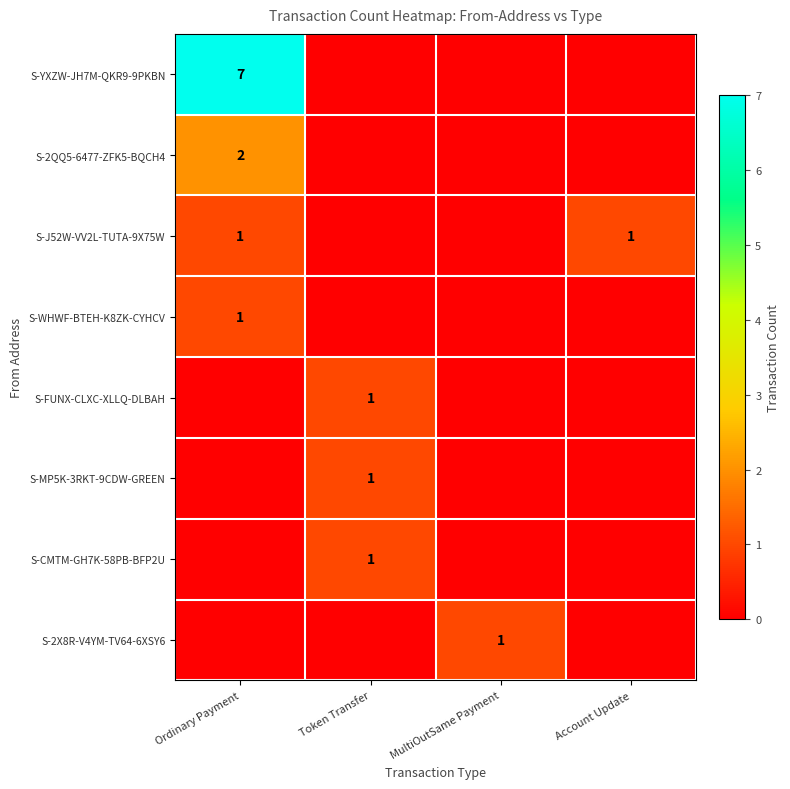

True or false: S-2X8R-V4YM-TV64-6XSY6 has a value of 1 at MultiOutSame Payment.

True